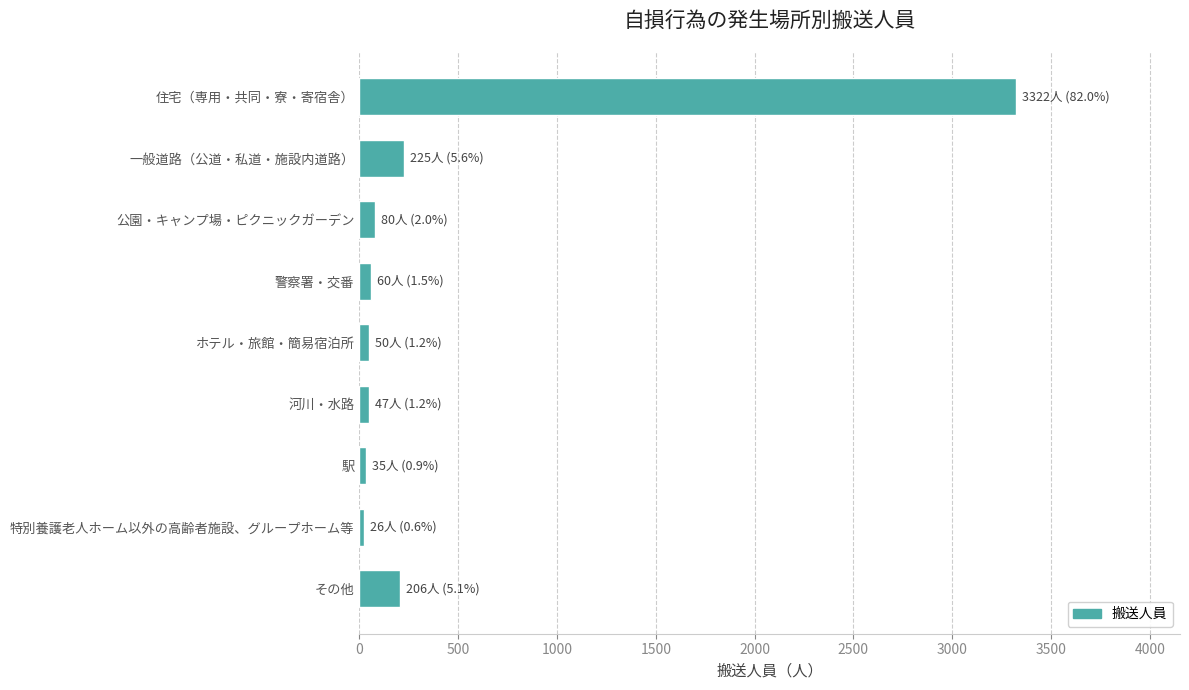

What is the difference between the second highest and second lowest values?

190